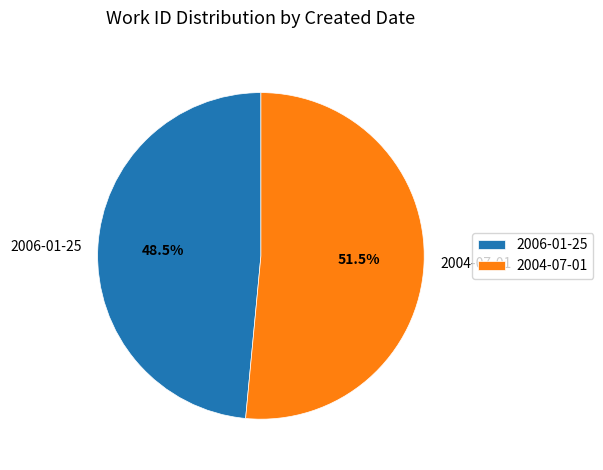

Is it true that 2004-07-01 is 38% of the pie?

False